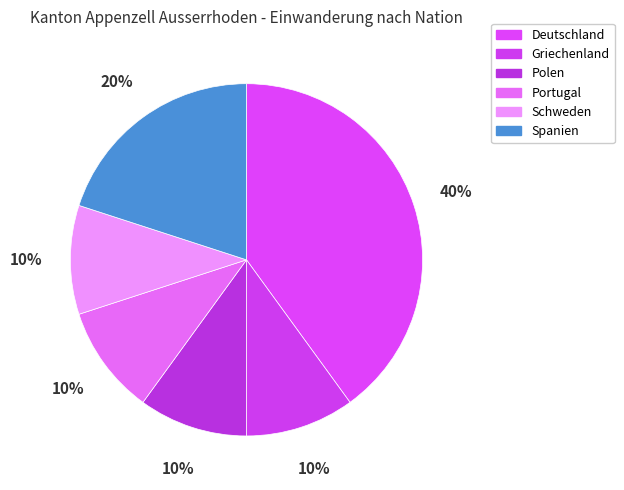

To the nearest percent, what is the difference between the largest and smallest slice percentages?

30%